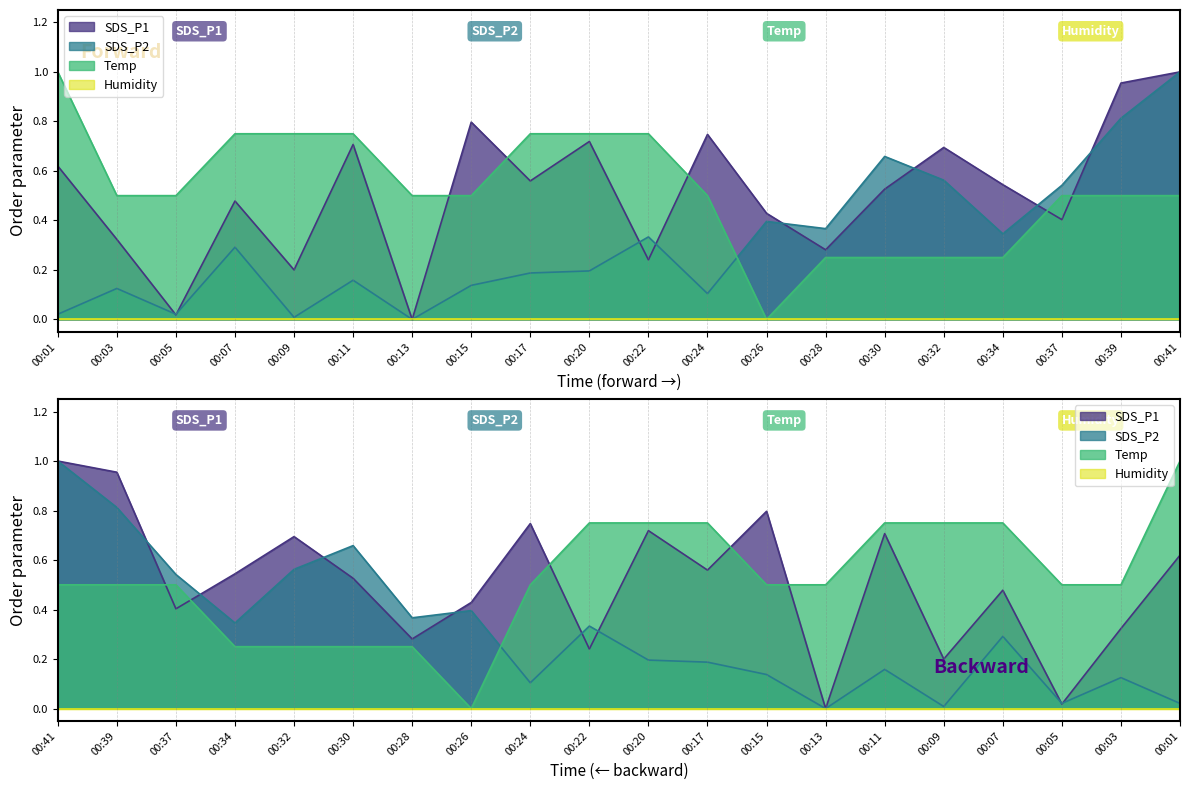

Between 00:34 and 00:32, which is larger?

00:32